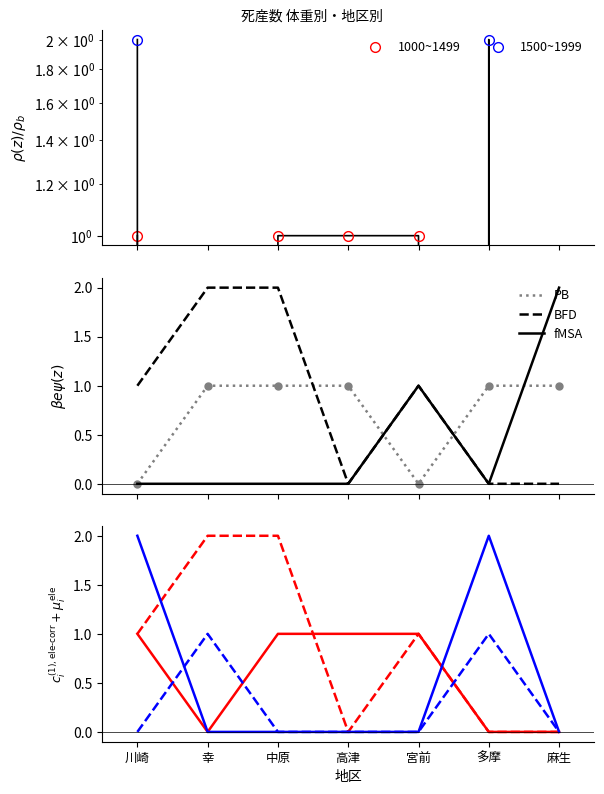

How many data points does each series have?

7